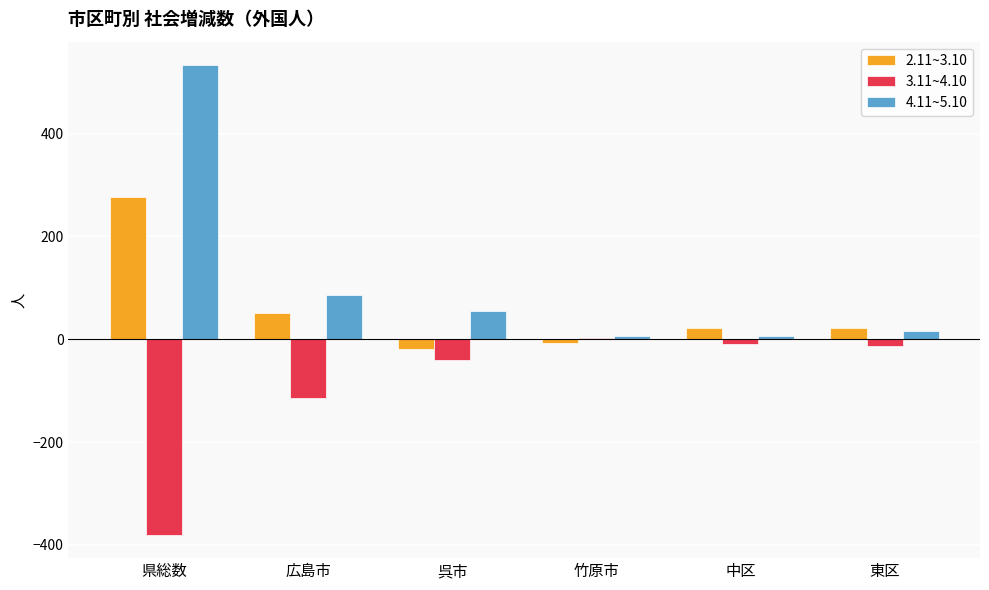

What is the total value across all series at 東区?

23